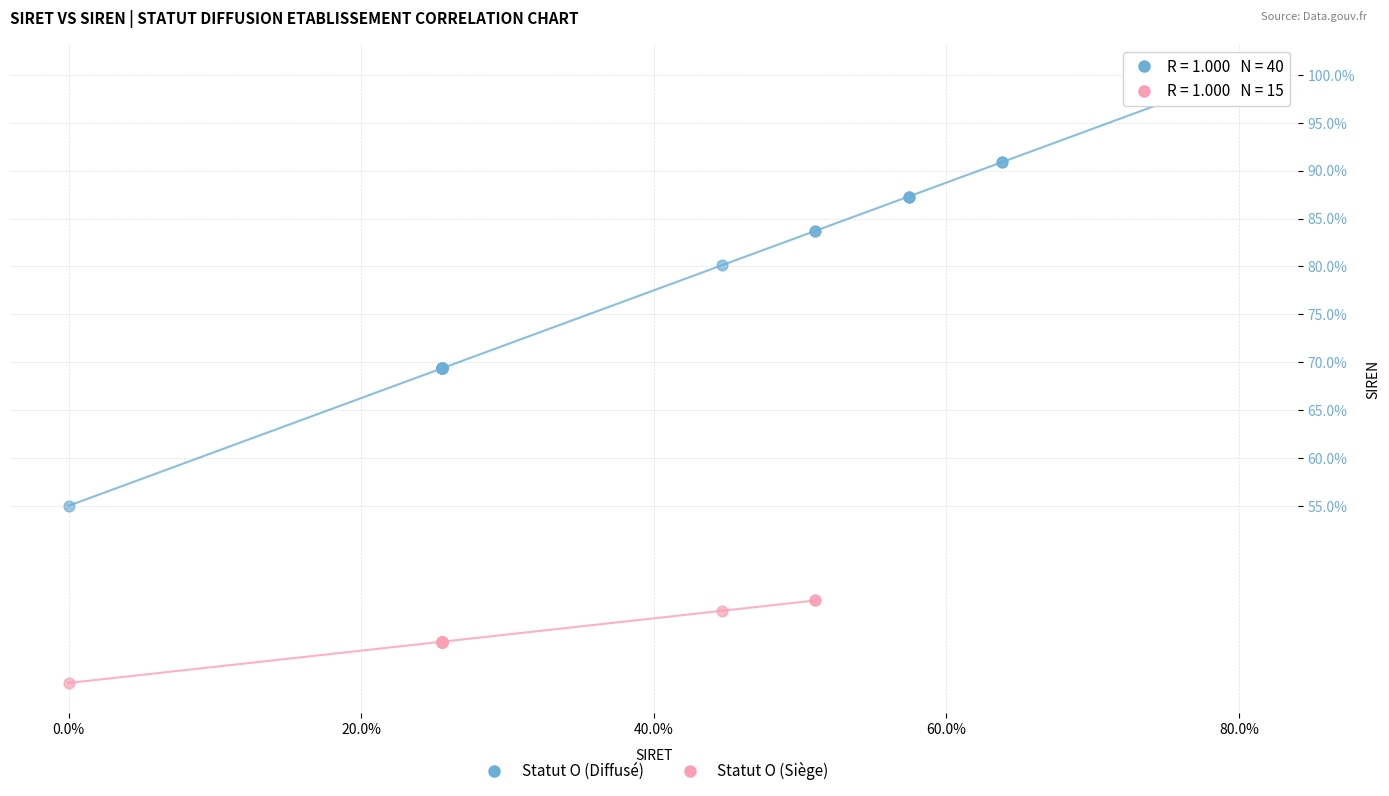

Which series has the largest Y range (max minus min)?

Statut O (Diffusé)